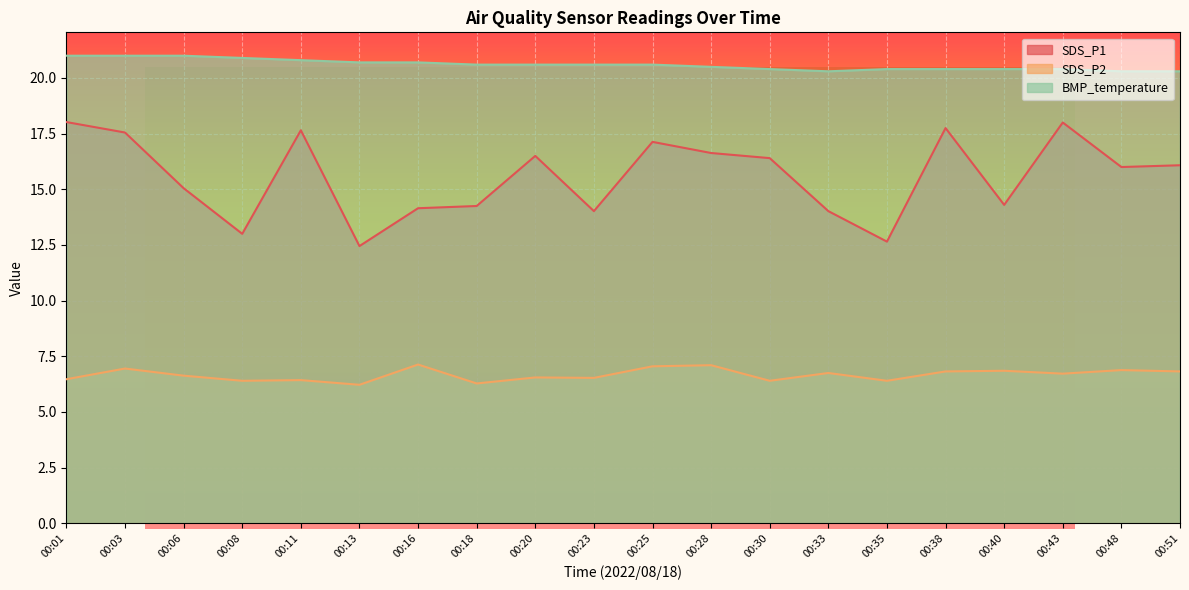

What is the maximum value shown in the chart?

21.0